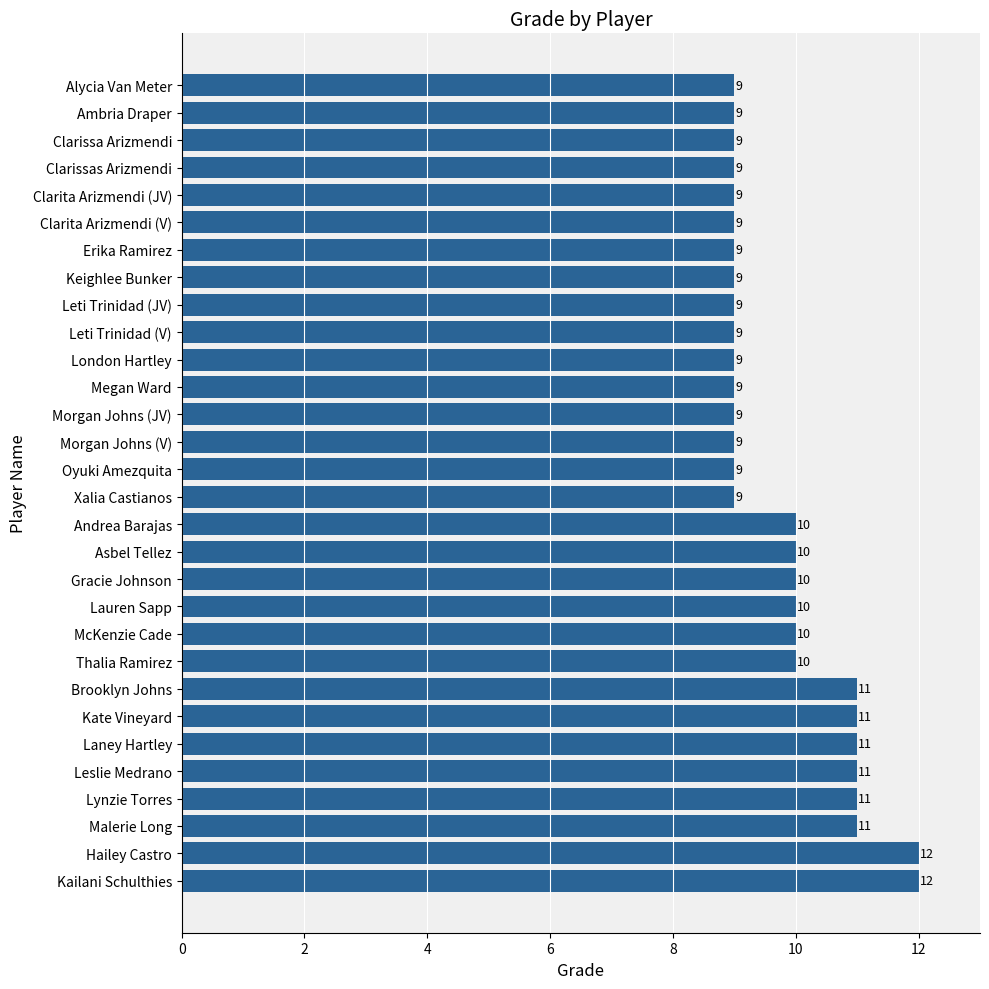

Reading bottom to top, extract all data points from this chart.

12	12	11	11	11	11	11	11	10	10	10	10	10	10	9	9	9	9	9	9	9	9	9	9	9	9	9	9	9	9